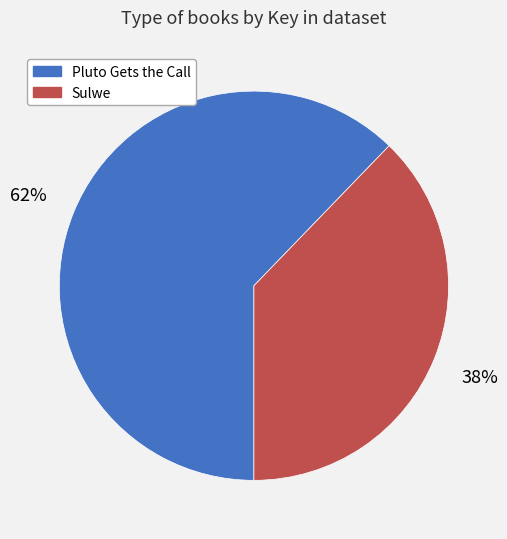

What is the smallest slice in the pie chart?

Sulwe